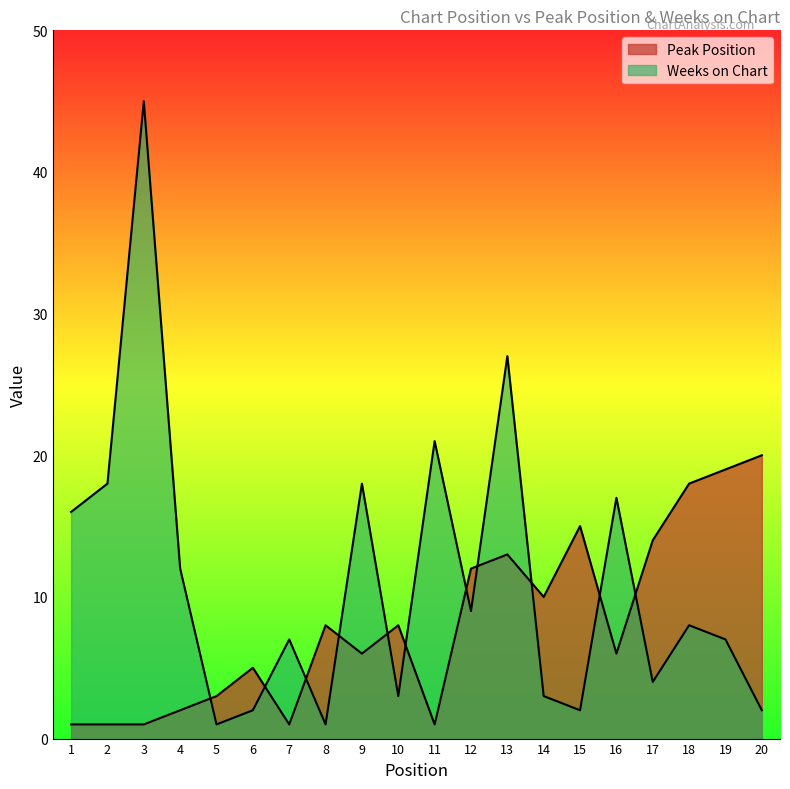

What is the sum of the Peak Position values at 11 and 3?

2